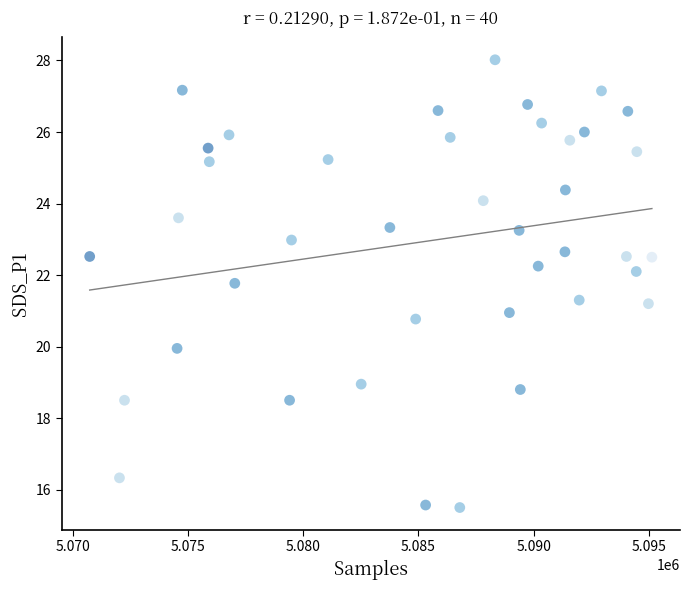

What is the range of Y values (max minus min)?

12.5